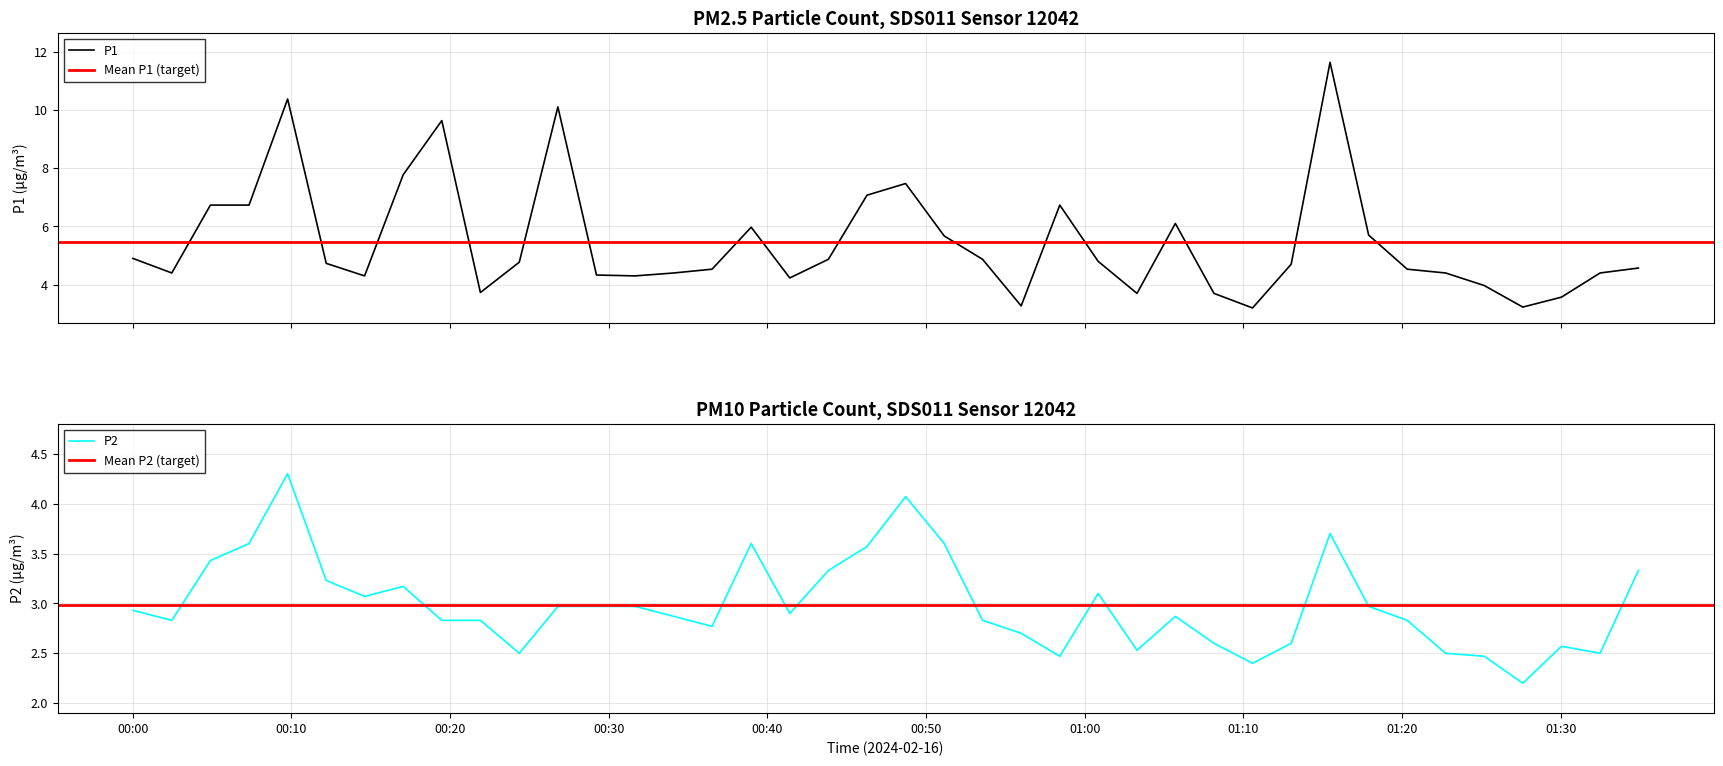

Which has a higher value, 2024-02-16T00:12:12 or 2024-02-16T00:14:37?

2024-02-16T00:12:12